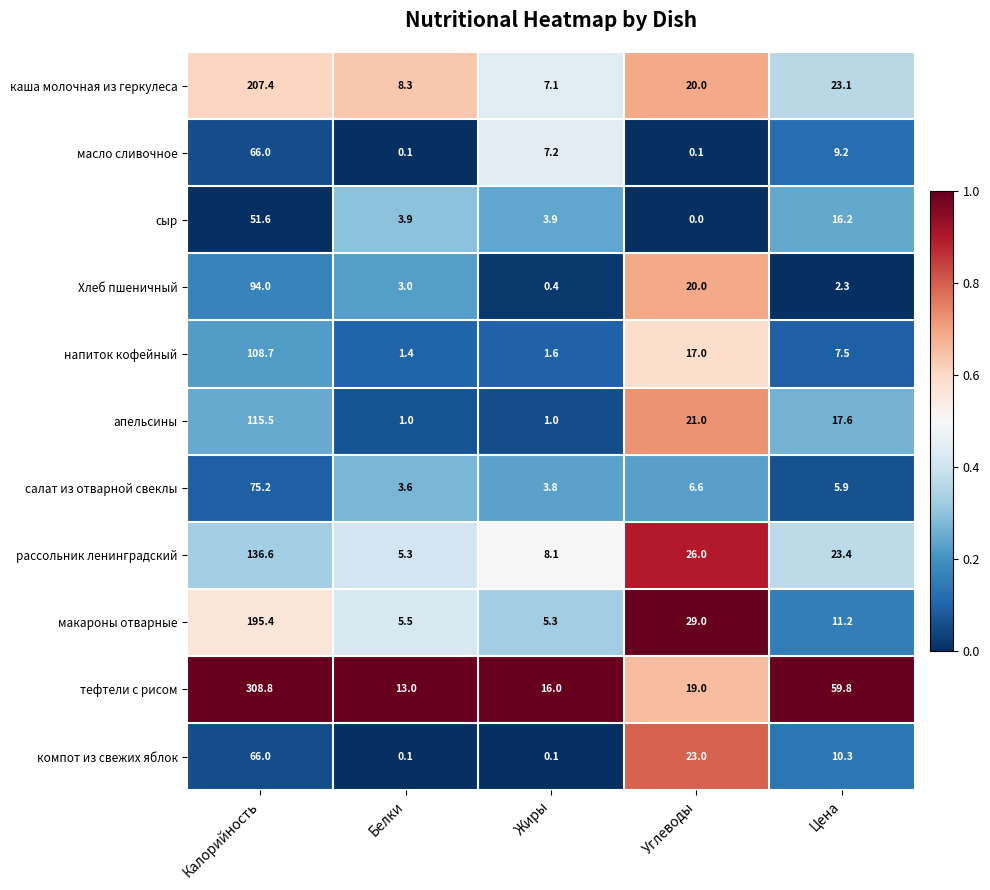

The value of салат из отварной свеклы at Цена is 5.9. True or false?

True